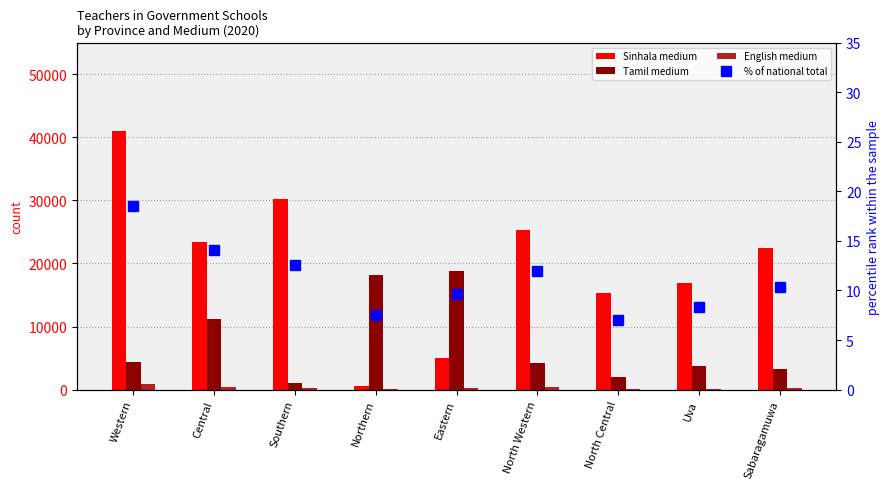

Is it true that Tamil medium equals 11263.0 at Central?

True